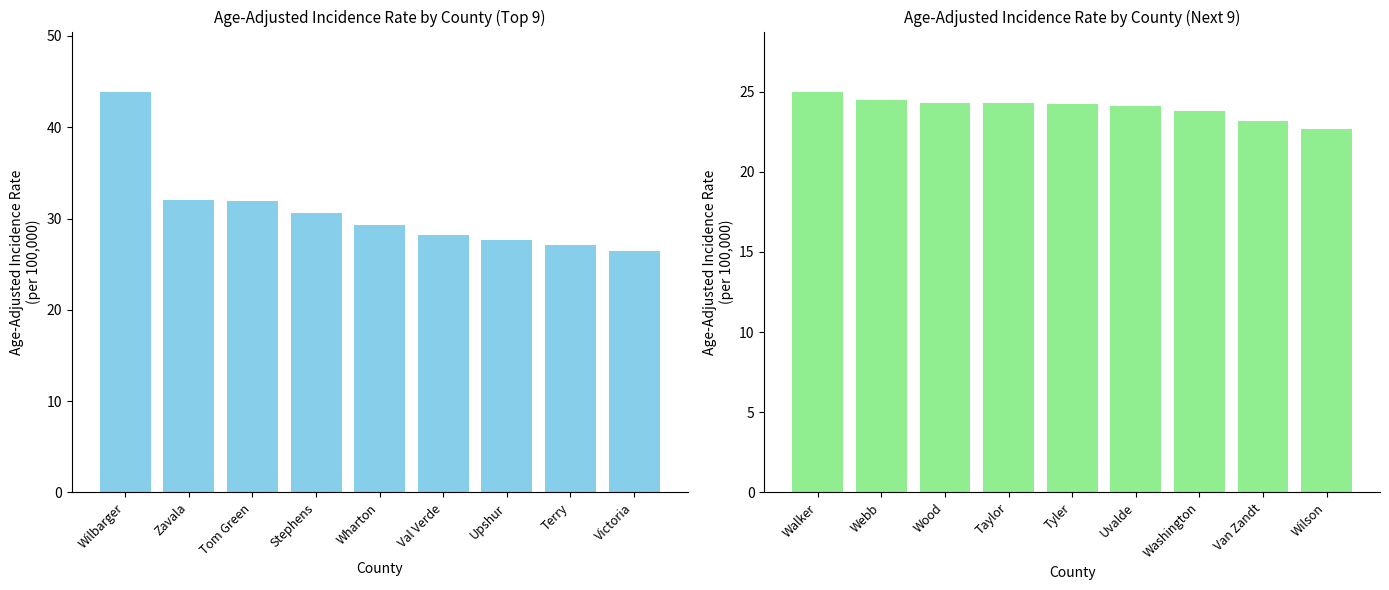

Is the value of Age-Adjusted Incidence Rate (Left) at Upshur greater than the value of Age-Adjusted Incidence Rate (Right) at Terry?

Yes